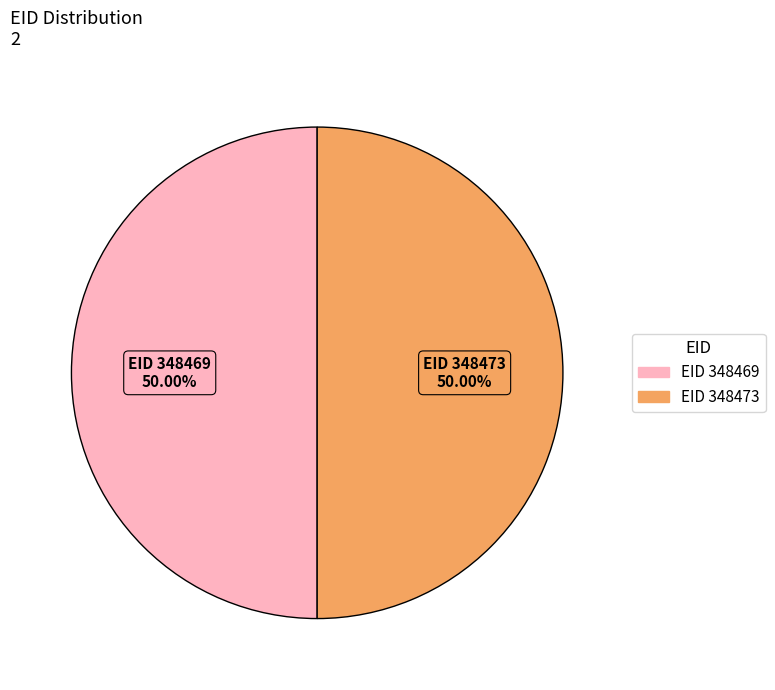

Rank the categories by value from lowest to highest.

348469, 348473